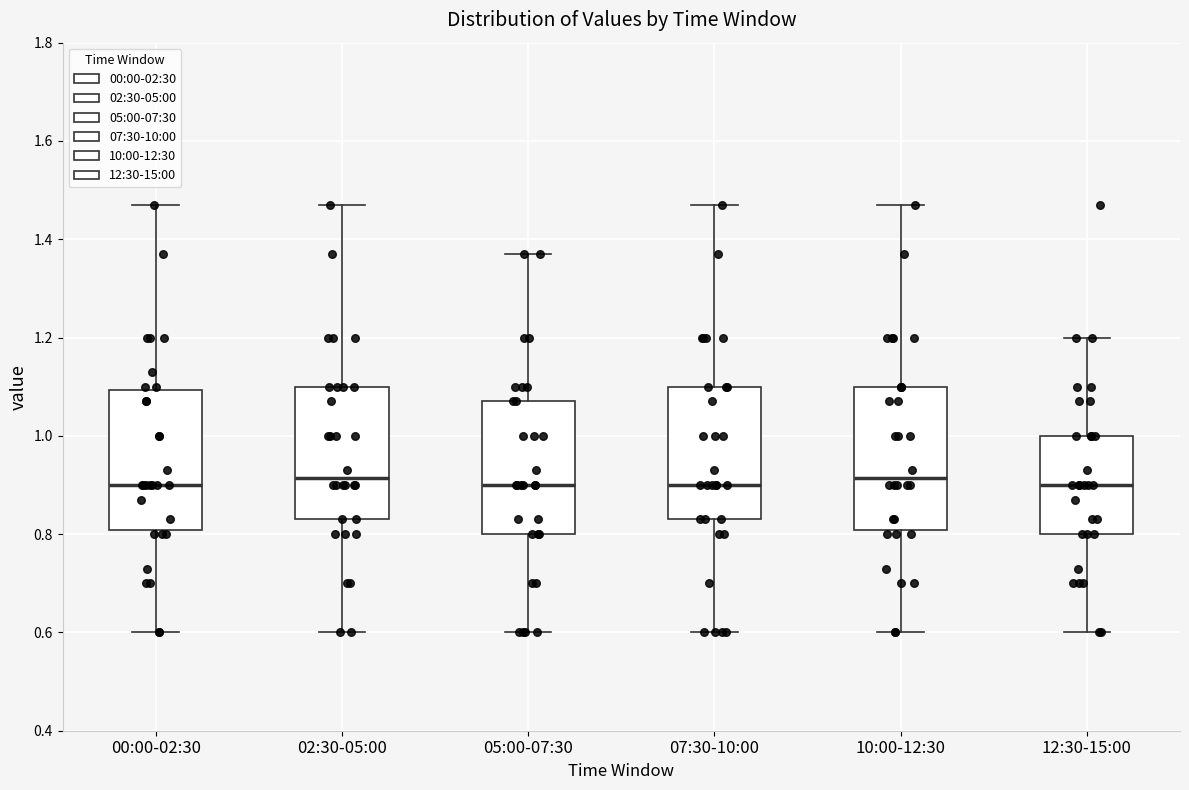

Reading left to right, read every box against the y-axis: the position of its median line, the range the box covers, and the ends of its whiskers. The values are not printed on the chart, so give them approximately, as read against the axis.

00:00-02:30: median 0.90, box 0.80 to 1.10, whiskers 0.60 to 1.48
02:30-05:00: median 0.92, box 0.84 to 1.10, whiskers 0.60 to 1.48
05:00-07:30: median 0.90, box 0.80 to 1.08, whiskers 0.60 to 1.38
07:30-10:00: median 0.90, box 0.84 to 1.10, whiskers 0.60 to 1.48
10:00-12:30: median 0.92, box 0.80 to 1.10, whiskers 0.60 to 1.48
12:30-15:00: median 0.90, box 0.80 to 1.00, whiskers 0.60 to 1.20